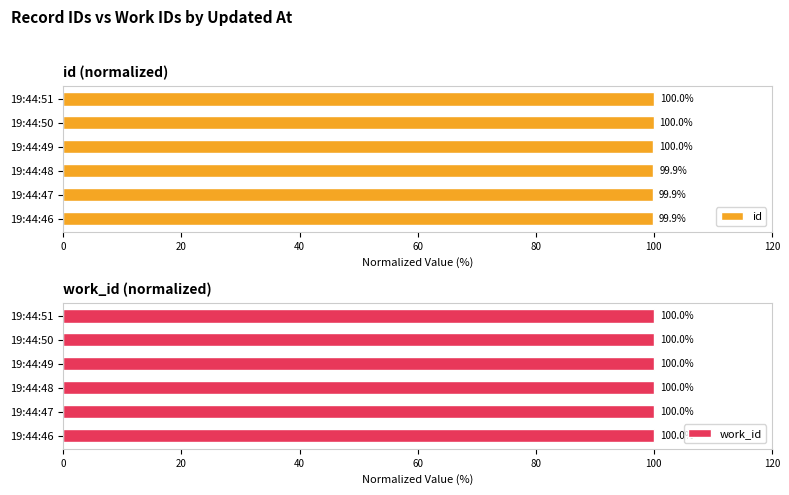

Is it true that id equals 100.0 at 19:44:51?

True